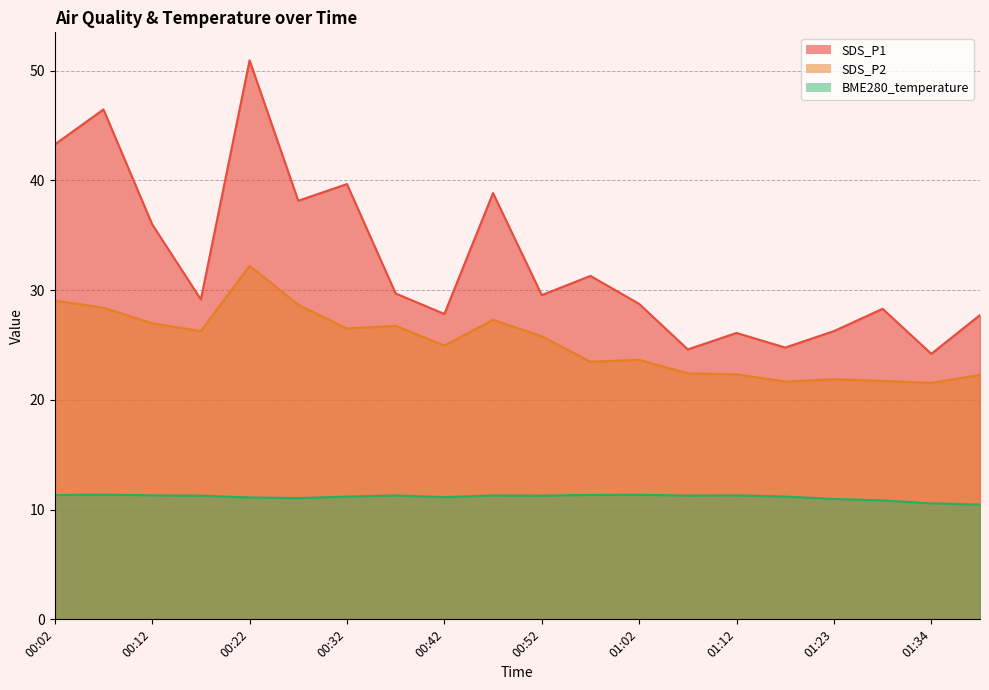

Reading left to right, extract all data points from this chart.

SDS_P1: 43.3	46.5	36.0	29.1	51.0	38.1	39.7	29.7	27.8	38.9	29.6	31.3	28.8	24.6	26.1	24.8	26.3	28.3	24.2	27.7
SDS_P2: 29.1	28.4	27.0	26.3	32.2	28.7	26.5	26.8	24.9	27.3	25.8	23.5	23.6	22.4	22.3	21.7	21.9	21.7	21.6	22.3
BME280_temperature: 11.3	11.4	11.3	11.3	11.1	11.1	11.2	11.3	11.1	11.3	11.3	11.3	11.3	11.3	11.3	11.2	11.0	10.8	10.6	10.5